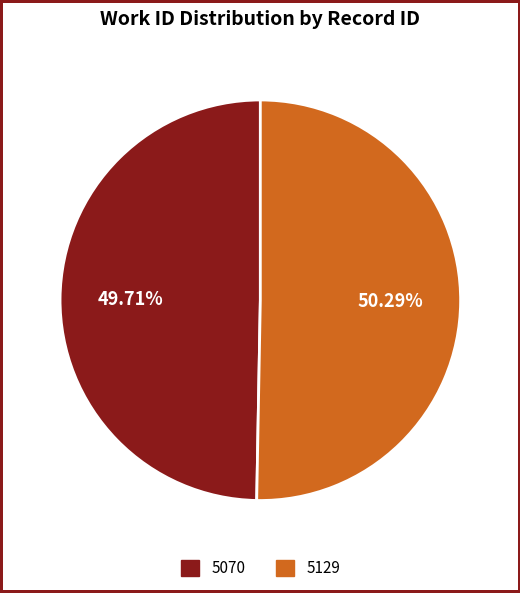

How many slices are in this pie chart?

2